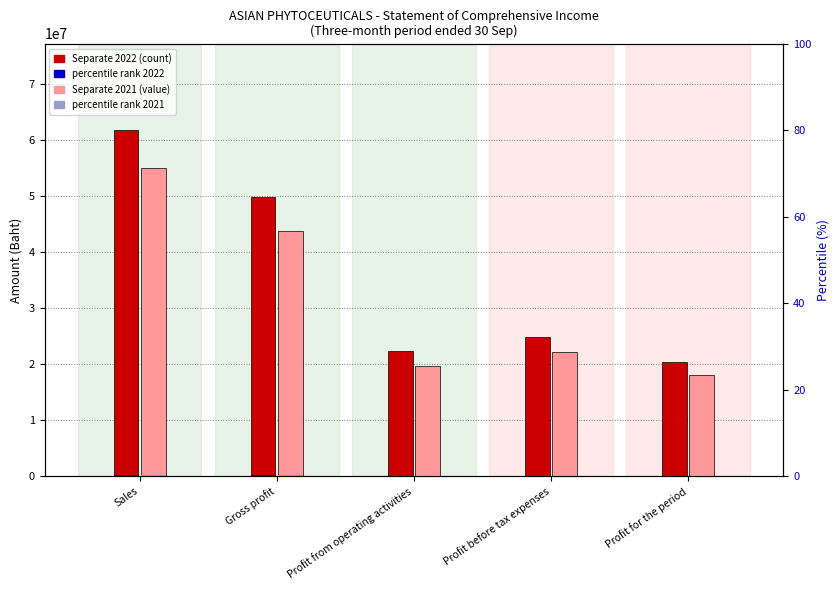

Where is Separate 2021 nearest to the value 36573815?

Gross profit